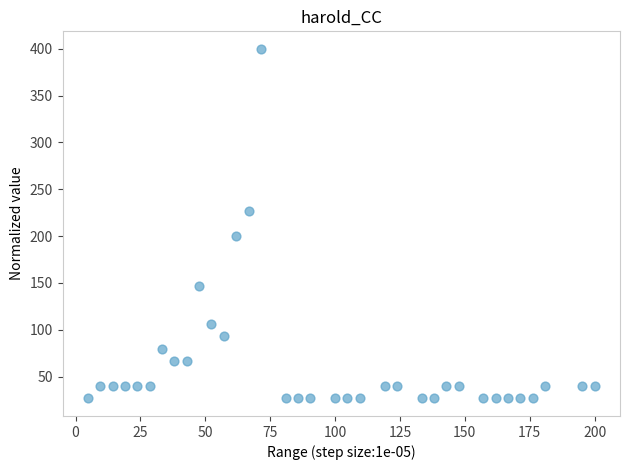

What is the range of X values (max minus min)?

195.2